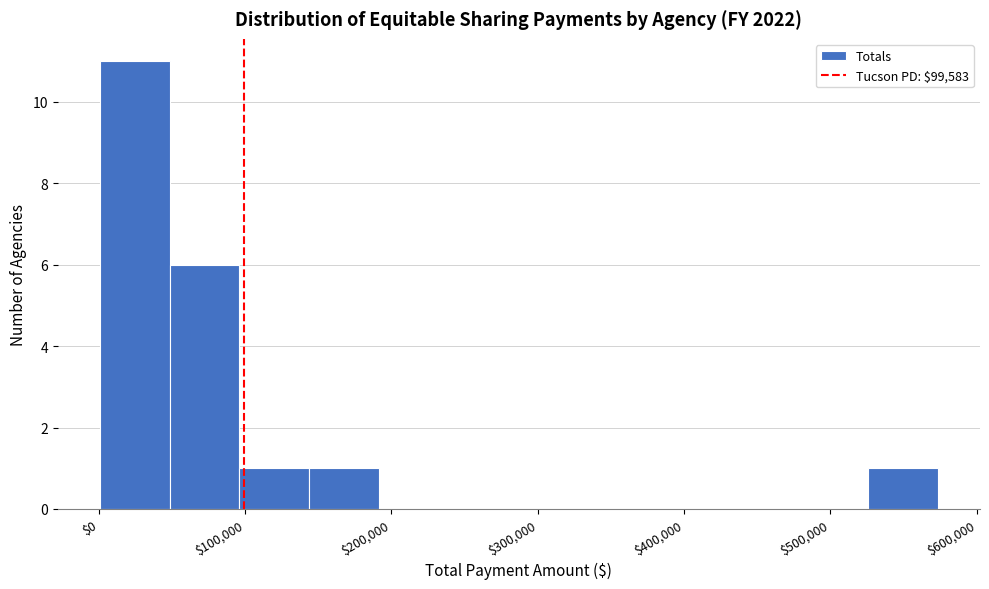

Reading left to right, transcribe this chart: for each bar, give the range it covers on the x-axis and its height. Neither the bar edges nor the heights are printed on the chart, so give them approximately, as read against the axes.

0 to 50000: 11
50000 to 100000: 6
100000 to 140000: 1
140000 to 190000: 1
190000 to 240000: 0
240000 to 290000: 0
290000 to 330000: 0
330000 to 380000: 0
380000 to 430000: 0
430000 to 480000: 0
480000 to 530000: 0
530000 to 570000: 1